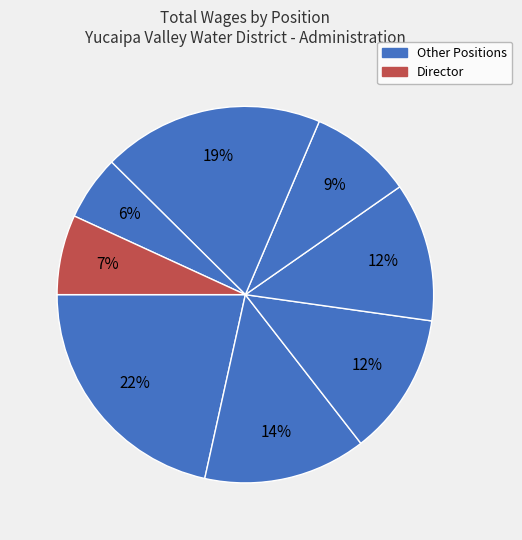

To the nearest percent, what is the average slice percentage?

12%